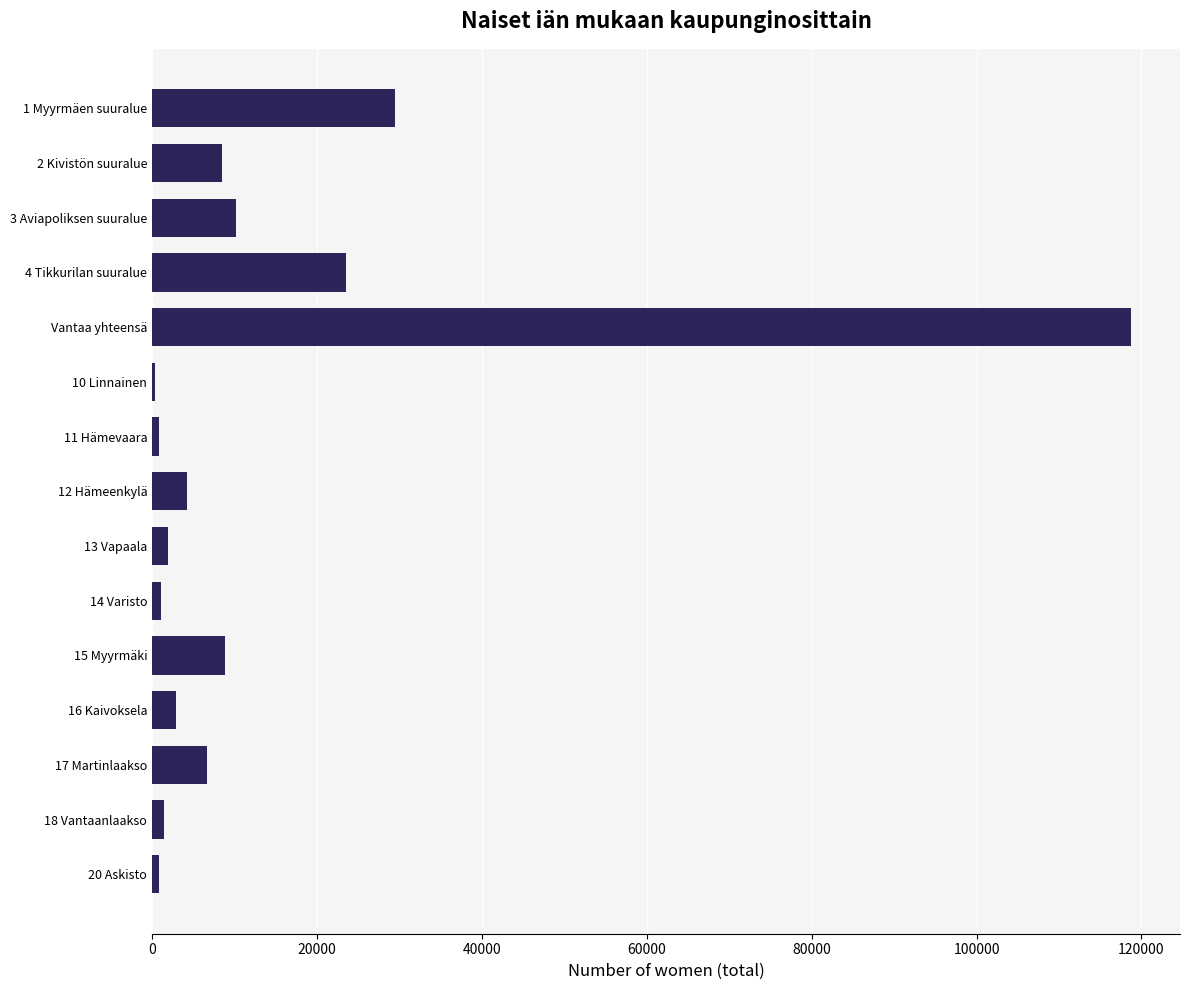

The value at 4 Tikkurilan suuralue is 41147. True or false?

False